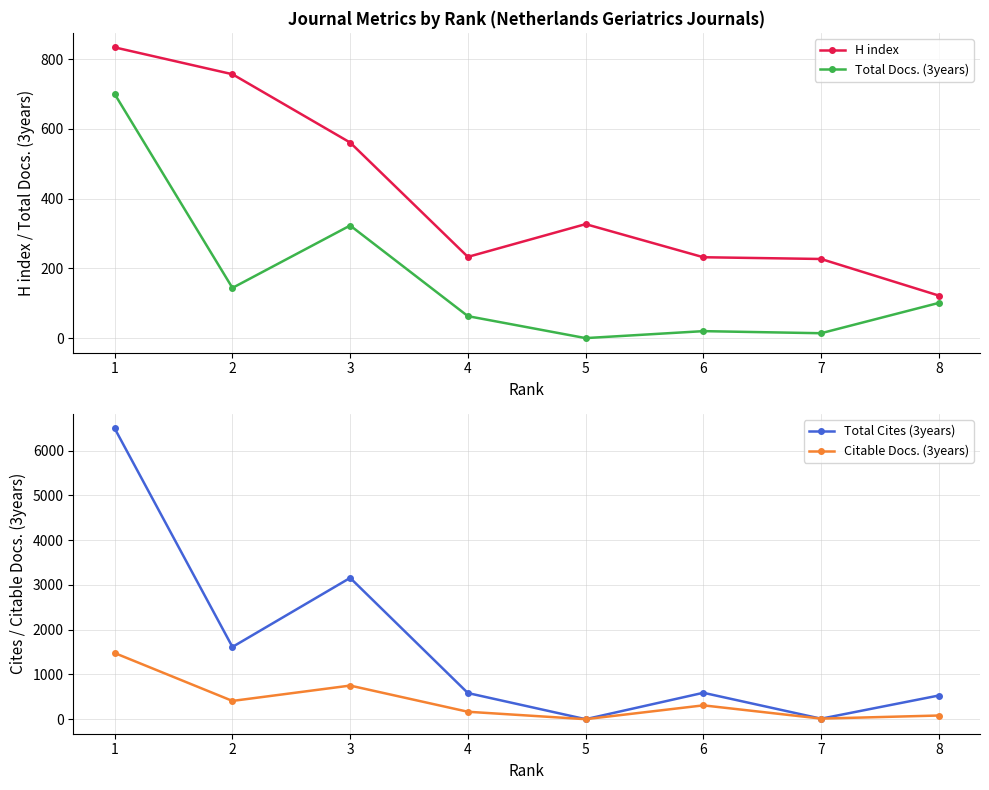

What is the total value across all series at 3?

4792